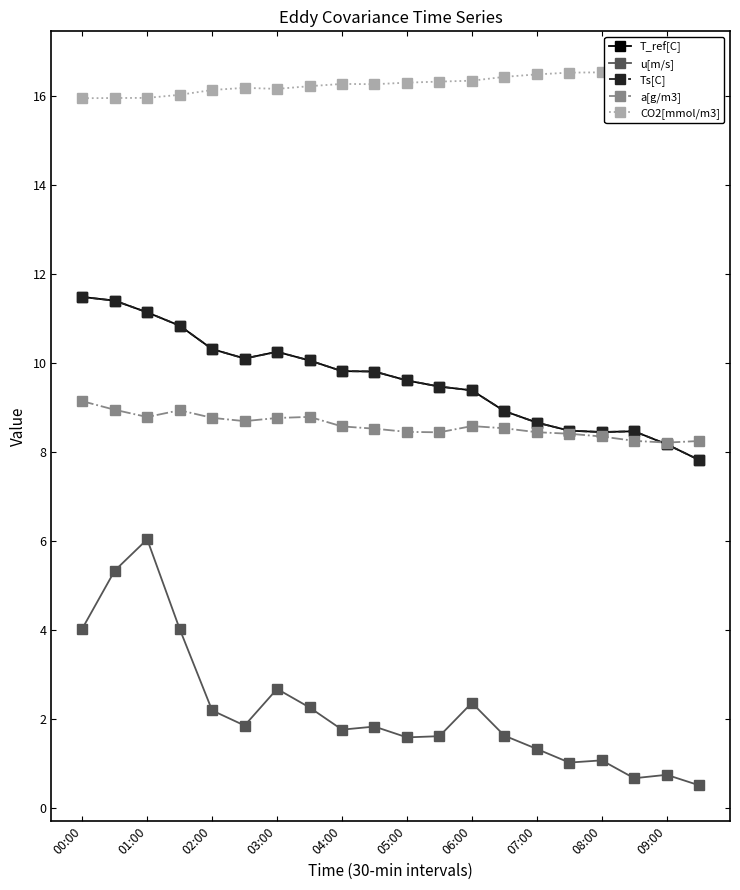

True or false: Ts[C] and CO2[mmol/m3] intersect in this chart.

False